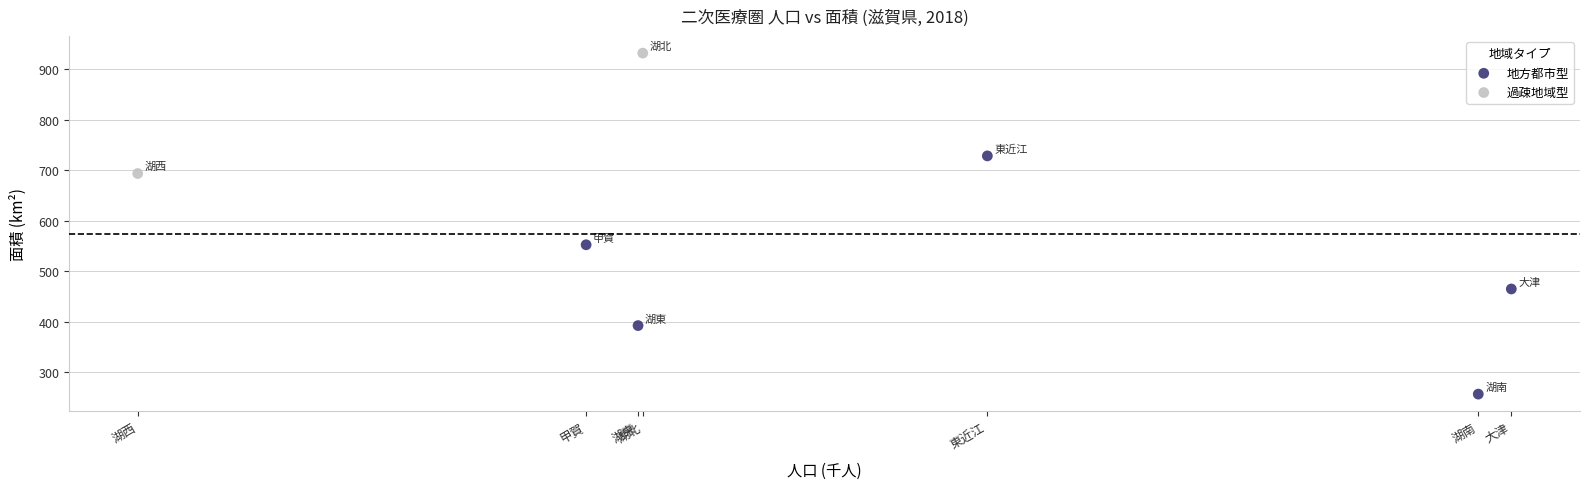

Which series contains the lowest Y value?

地方都市型